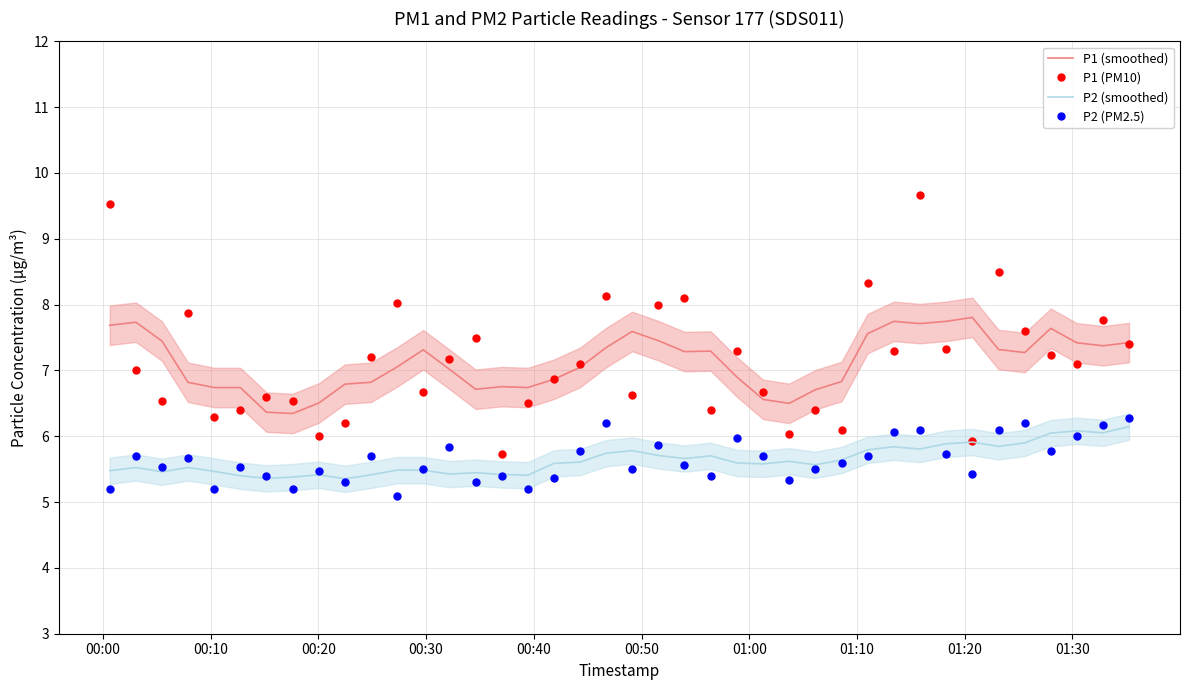

What is the lowest value of the P2 (smoothed) series?

5.4